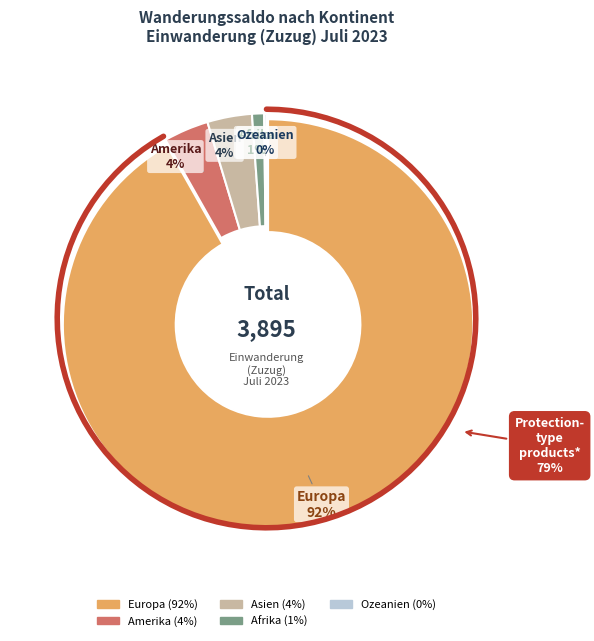

To the nearest percent, what is the combined percentage of Ozeanien and Asien?

4%